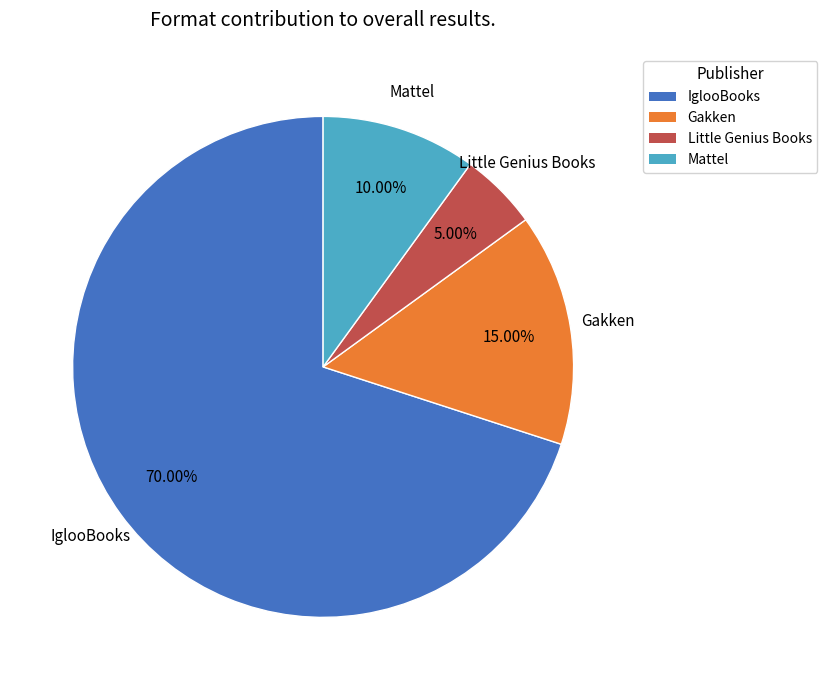

Which slice is the smallest?

Little Genius Books